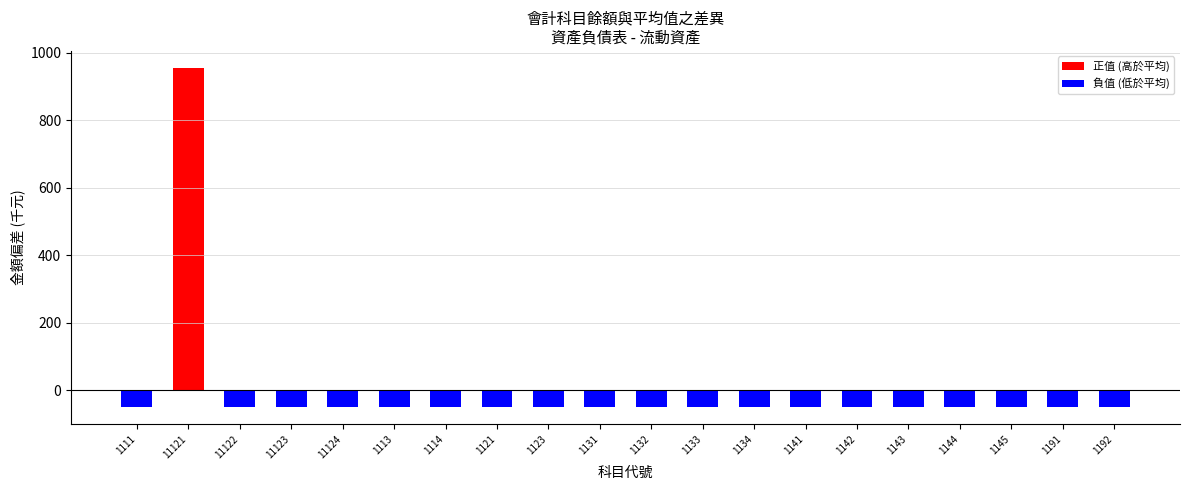

Where does the data first go above -50?

11121